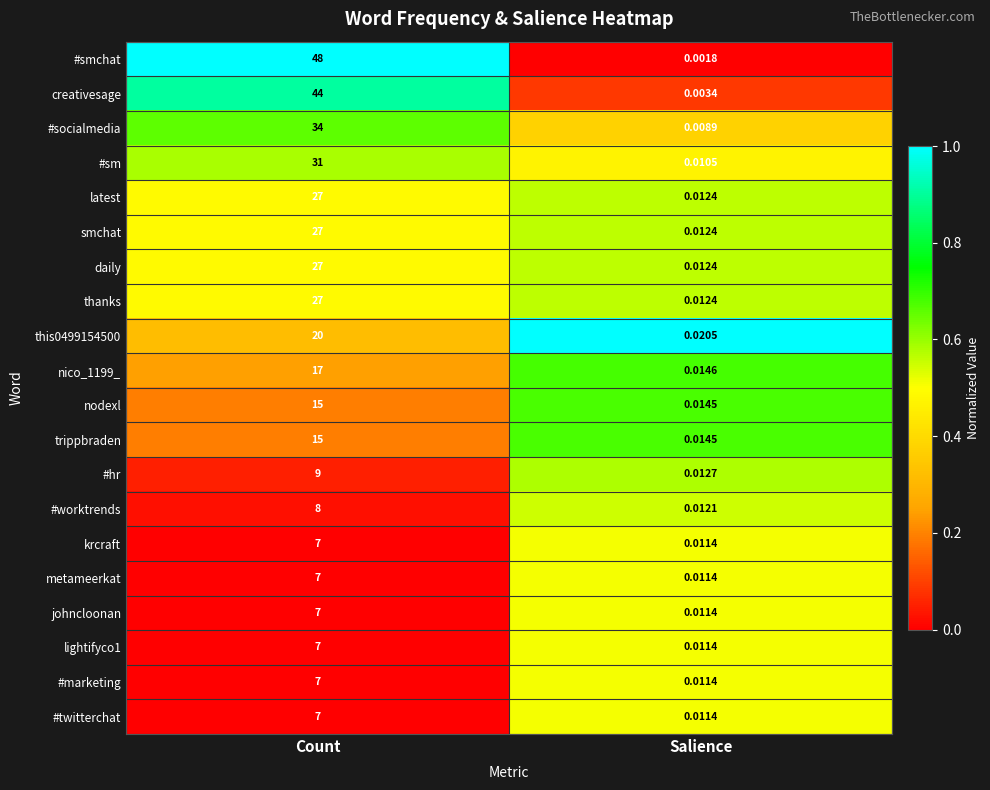

How many categories are shown in the chart?

2